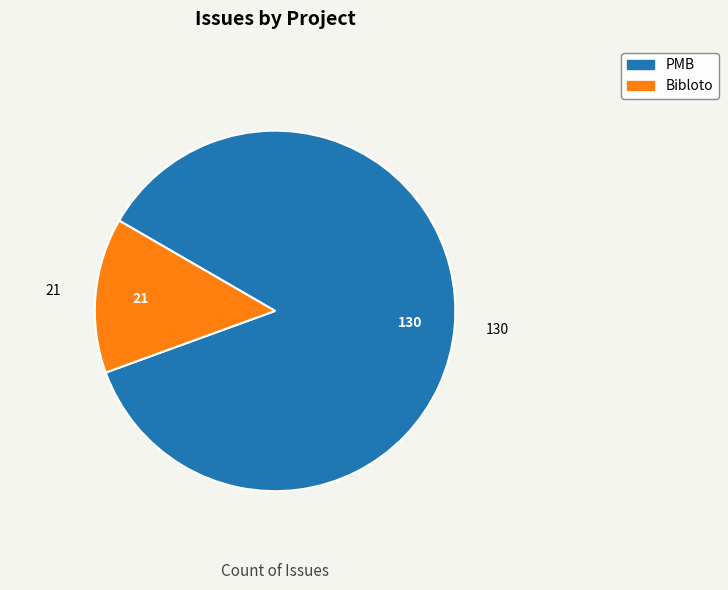

Which has a higher value, Bibloto or PMB?

PMB